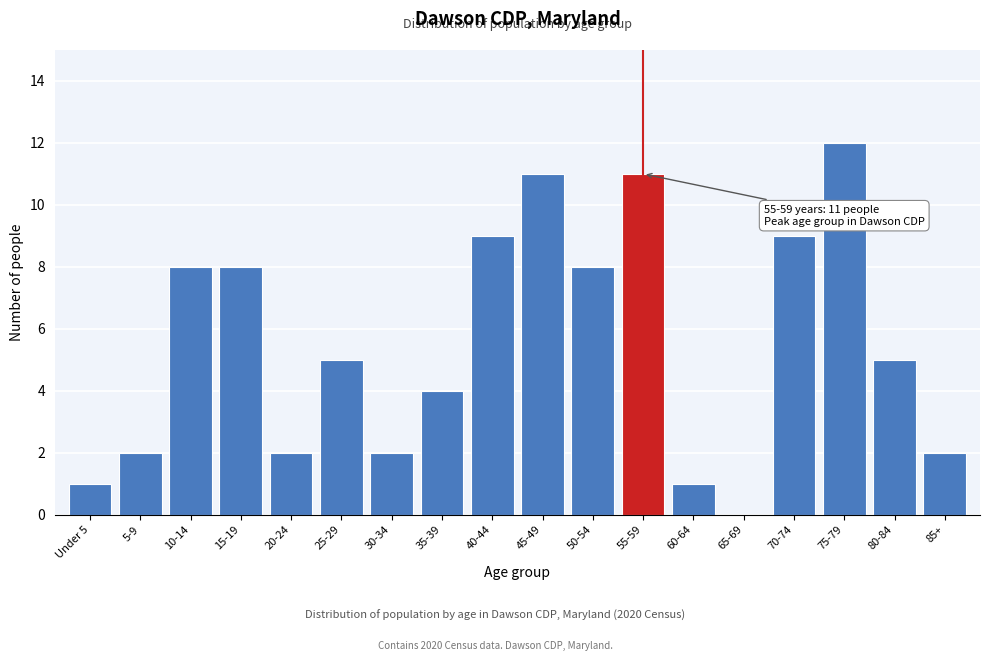

Reading right to left, transcribe all the data shown in this chart.

85+=2	80-84=5	75-79=12	70-74=9	65-69=0	60-64=1	55-59=11	50-54=8	45-49=11	40-44=9	35-39=4	30-34=2	25-29=5	20-24=2	15-19=8	10-14=8	5-9=2	Under 5=1